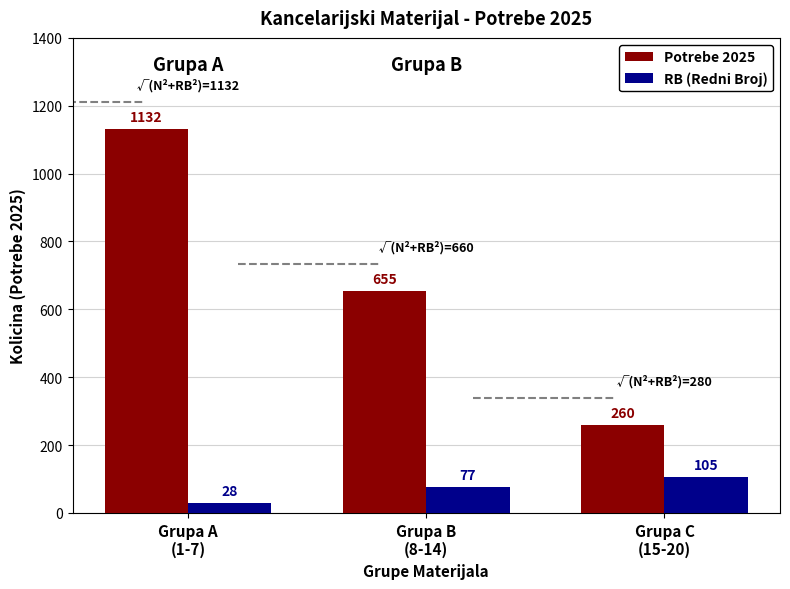

The value of Potrebe 2025 at Grupa A
(1-7) is 1132. True or false?

True